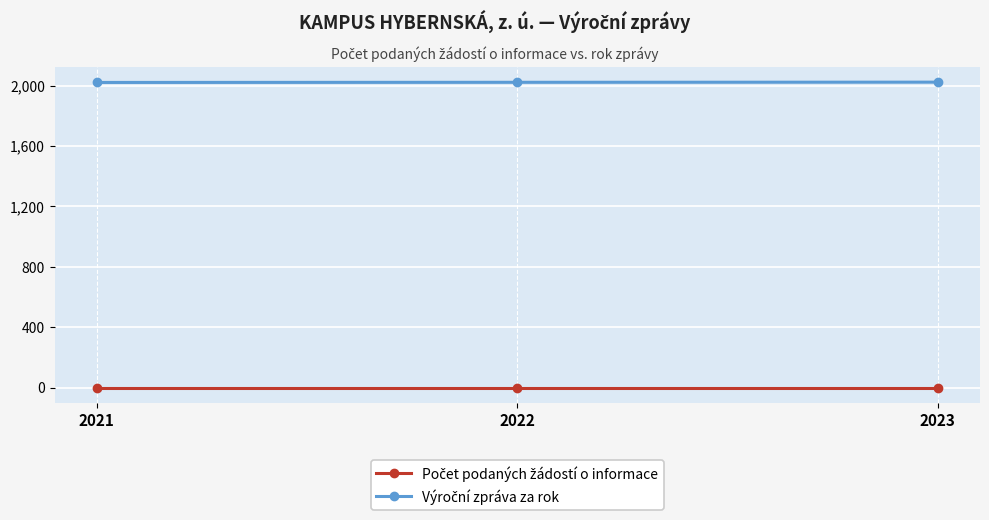

At how many categories does at least one series exceed 413?

3